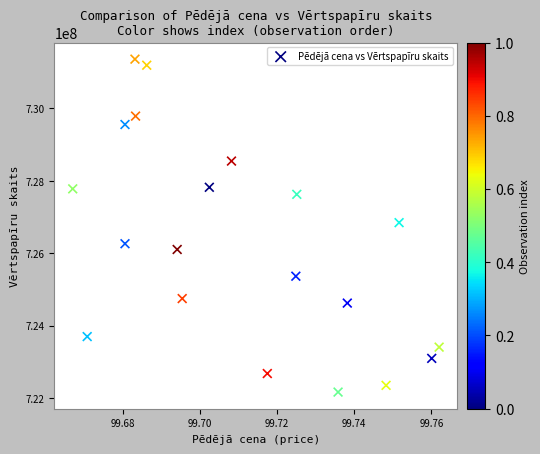

What is the range of Y values (max minus min)?

9191816.2